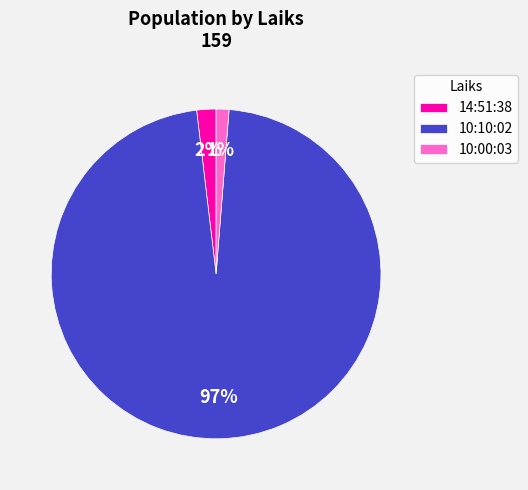

True or false: 10:00:03 accounts for 1% of the total.

True